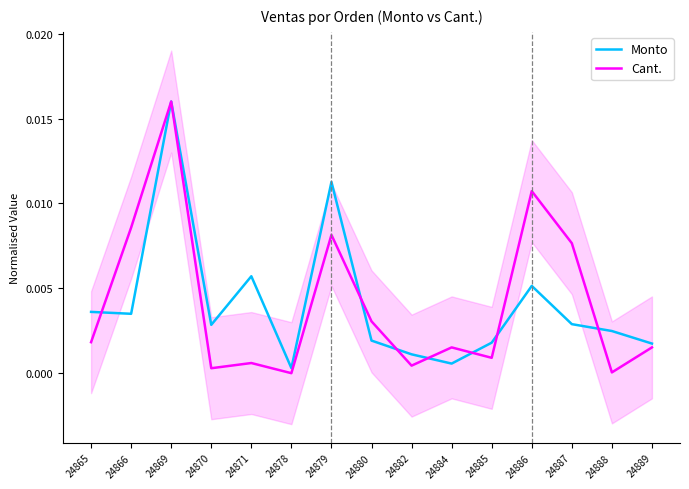

The value of Cant. at 24882 is 0.0. True or false?

False